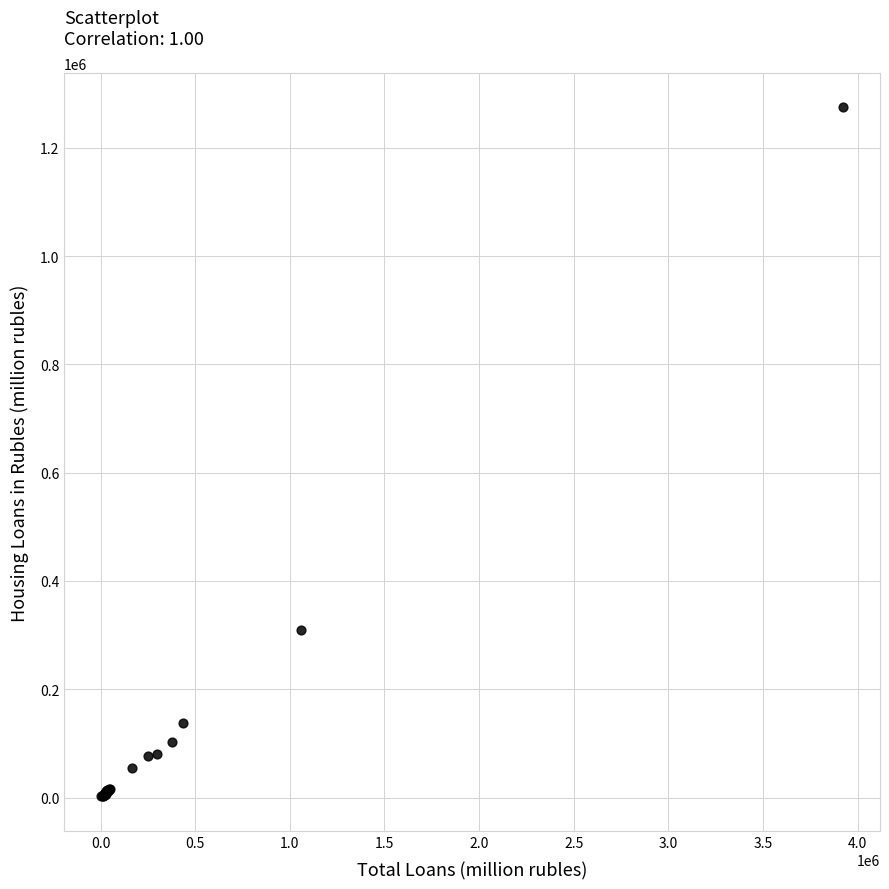

What Y value in the scatter plot is closest to 638404?

309651